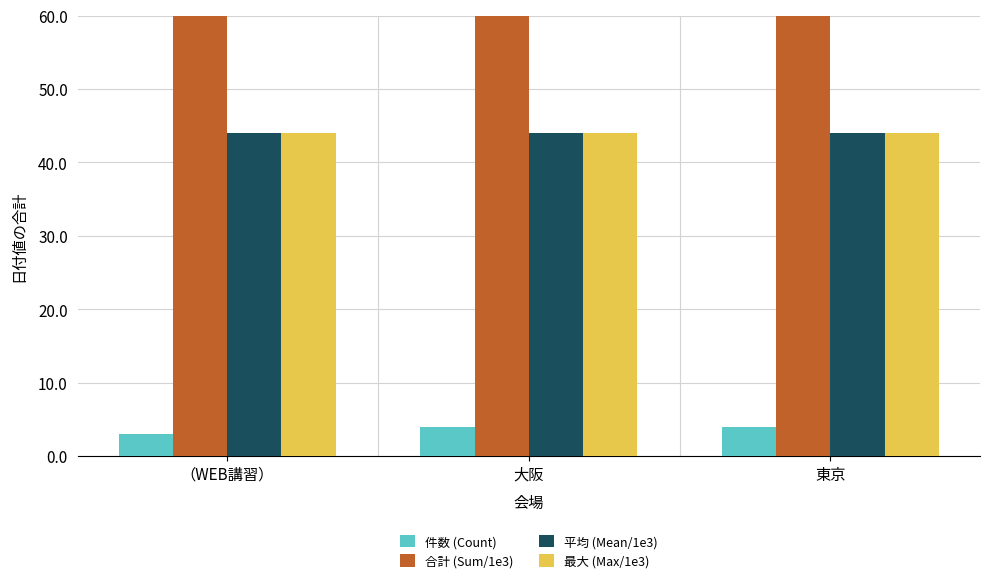

How many groups of bars are there?

3